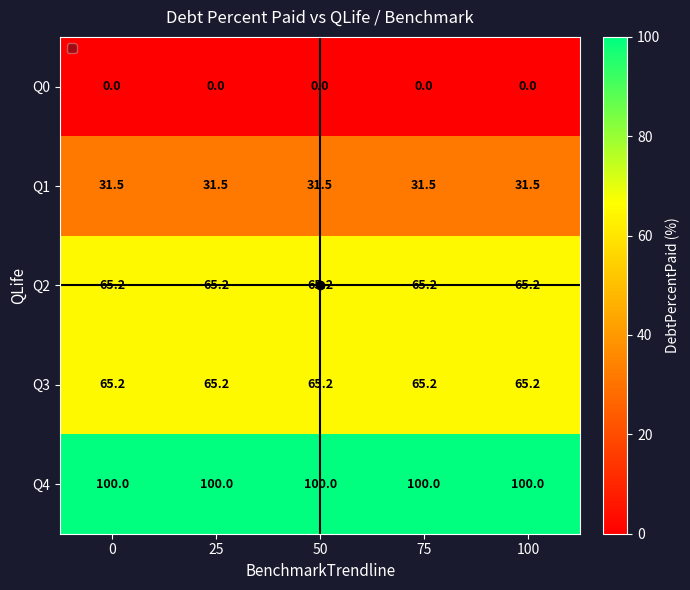

Is the value of Q2 at 100 greater than the value of Q0 at 50?

Yes